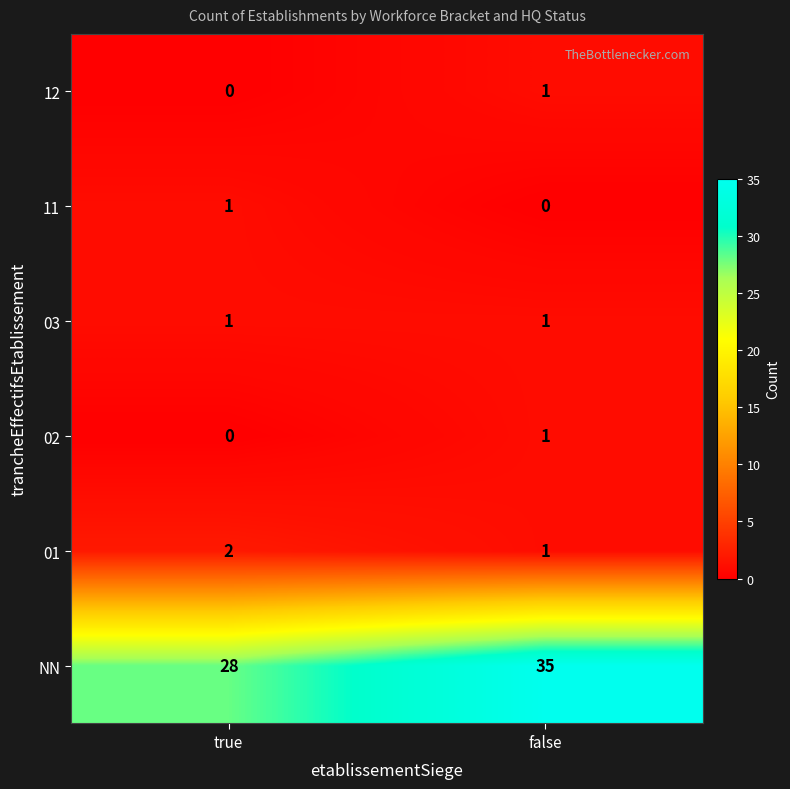

At which category is the sum across all series the highest?

false